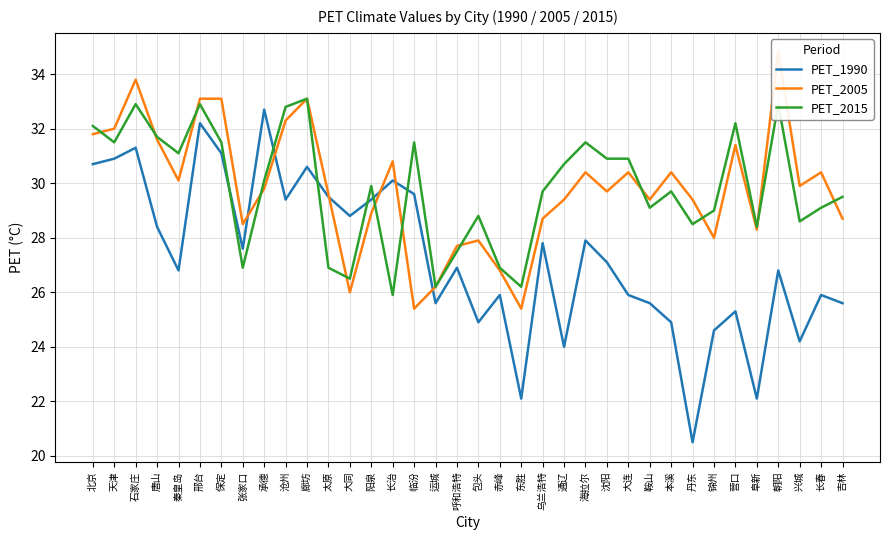

Which series ends up on top after the final intersection of PET_2015 and PET_2005?

PET_2015